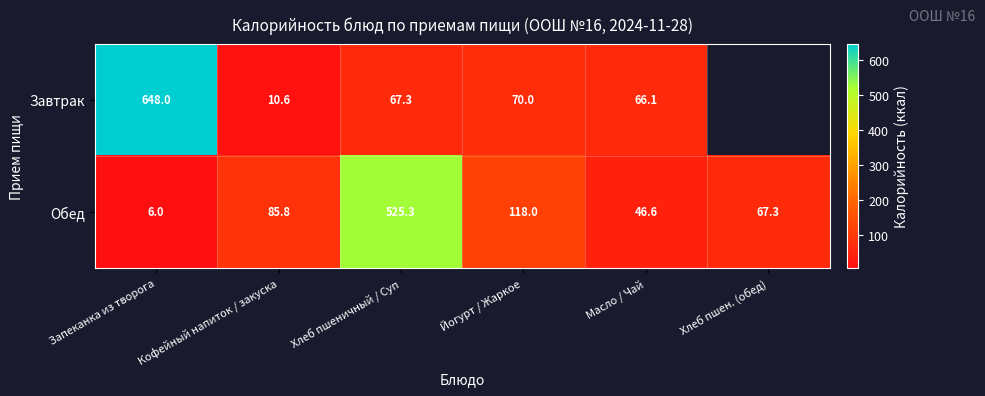

Between Кофейный напиток / закуска and Йогурт / Жаркое, which is larger?

Йогурт / Жаркое